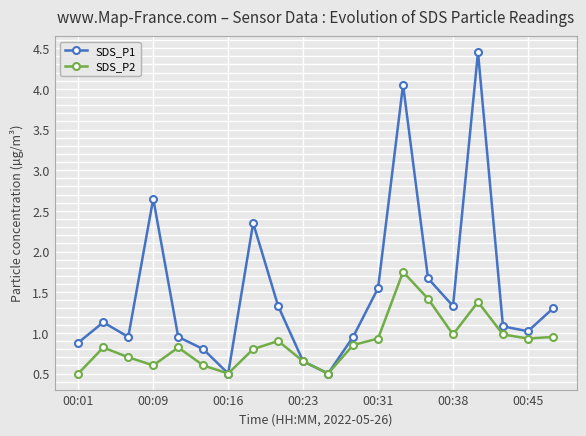

What is the value of the SDS_P1 point at the 7th from the left?

0.5